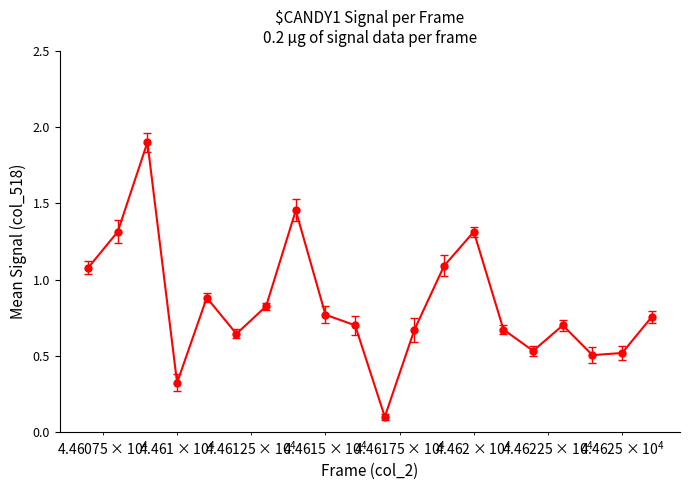

What is the difference between the maximum and second lowest values?

1.6